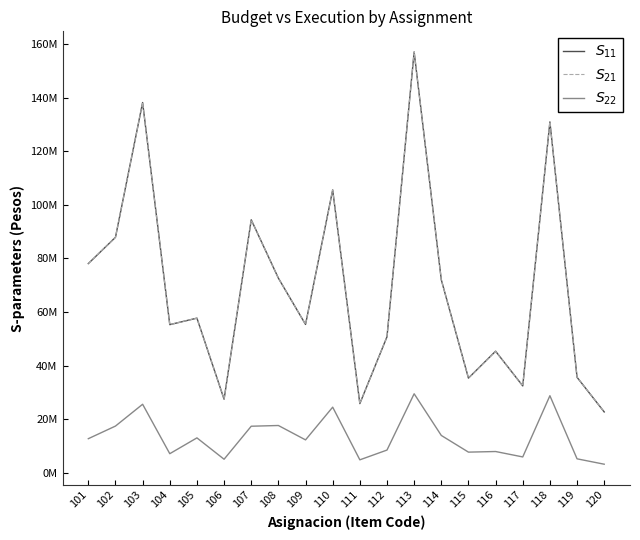

True or false: $S_{22}$ and $S_{11}$ cross at least once.

False